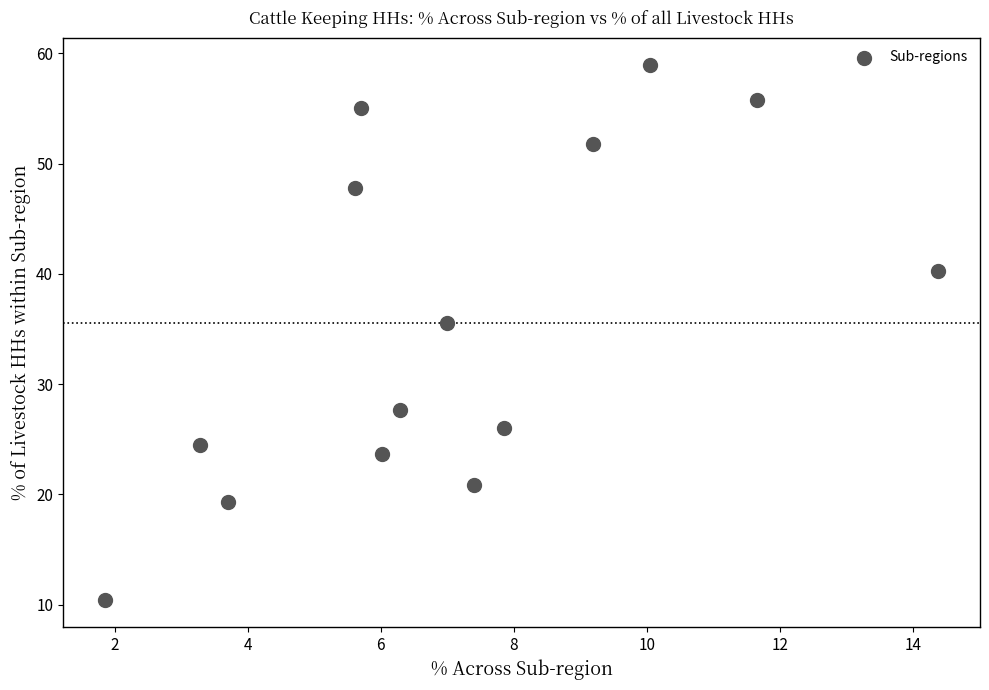

What Y value in the scatter plot is closest to 34?

35.5